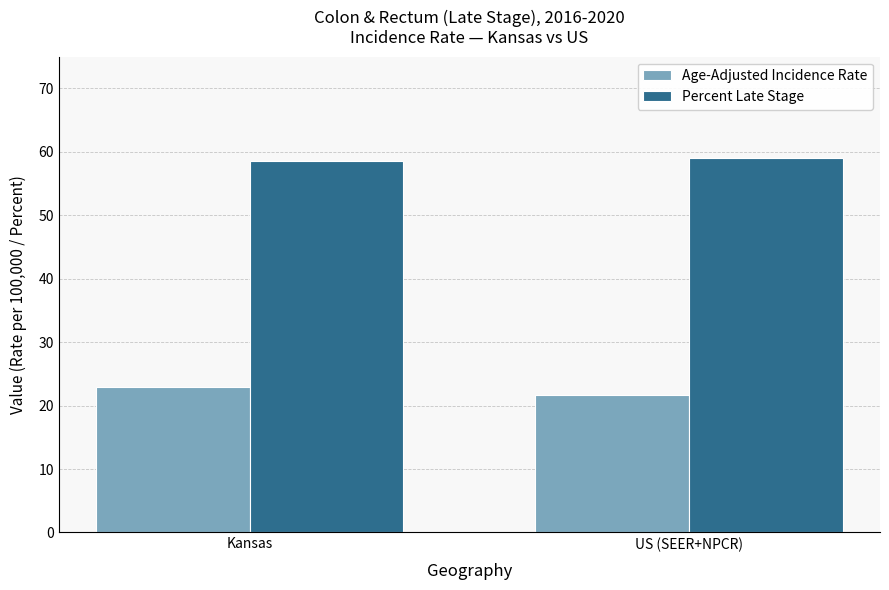

The value of Percent Late Stage at US (SEER+NPCR) is 59.1. True or false?

True